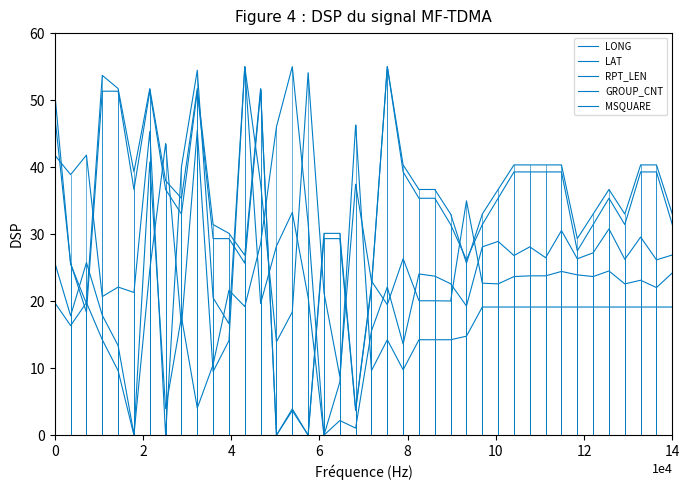

How many lines are shown in the chart?

5